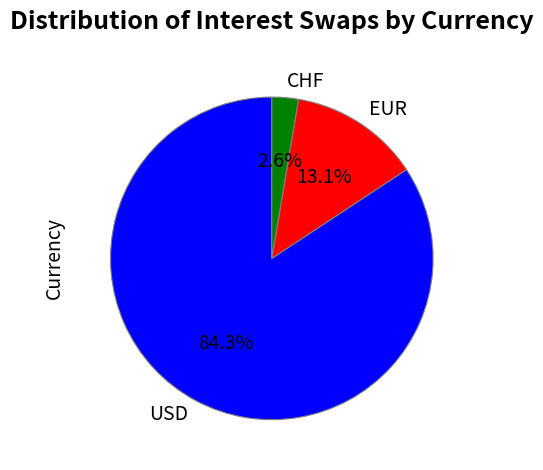

Is it true that USD is 71% of the pie?

False